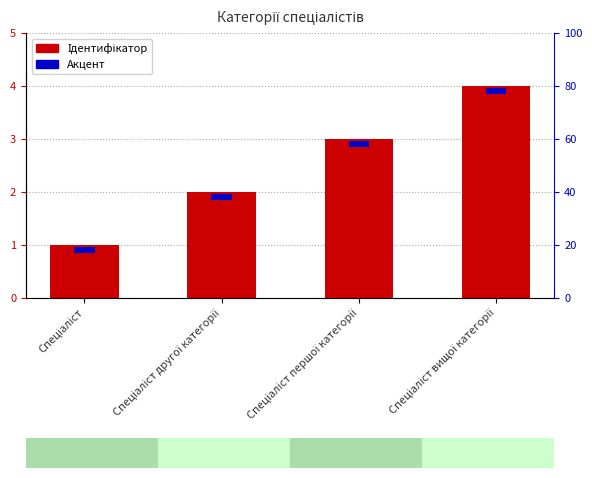

List the labels in order of Ідентифікатор value, largest first.

Спеціаліст вищої категорії, Спеціаліст першої категорії, Спеціаліст другої категорії, Спеціаліст